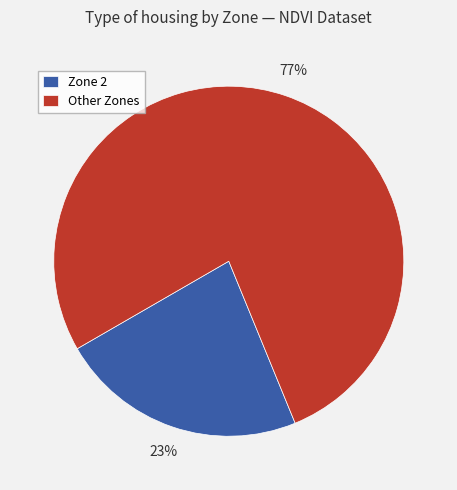

How many slices are in this pie chart?

2